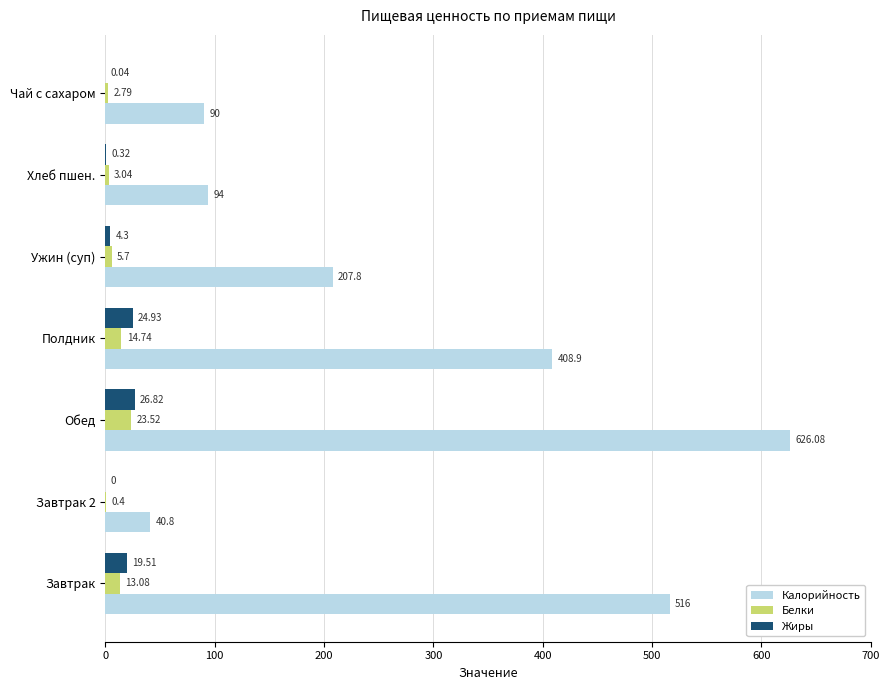

Which series changed the most between Обед and Ужин (суп)?

Калорийность